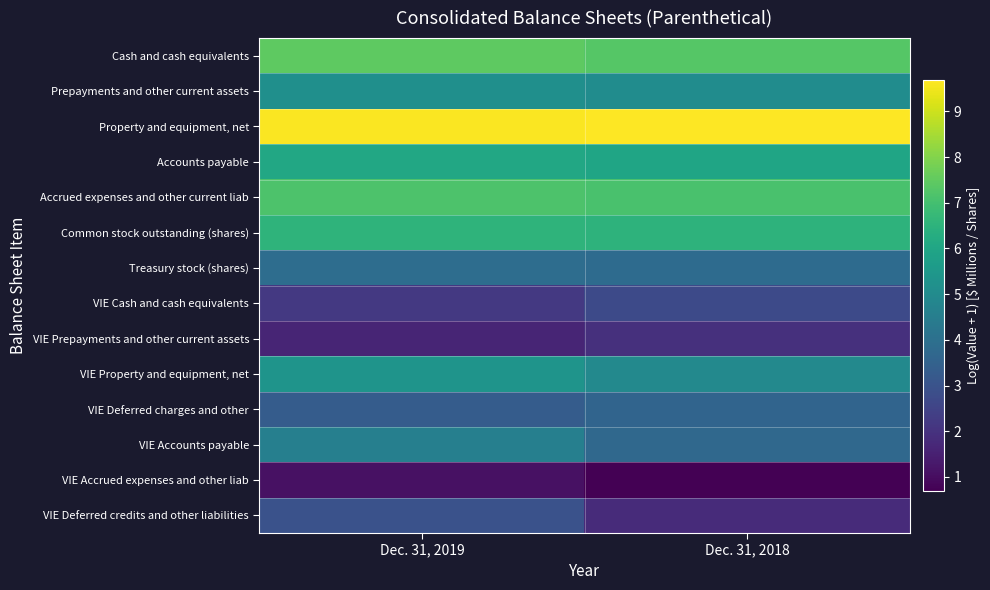

How many distinct data groups are displayed?

14